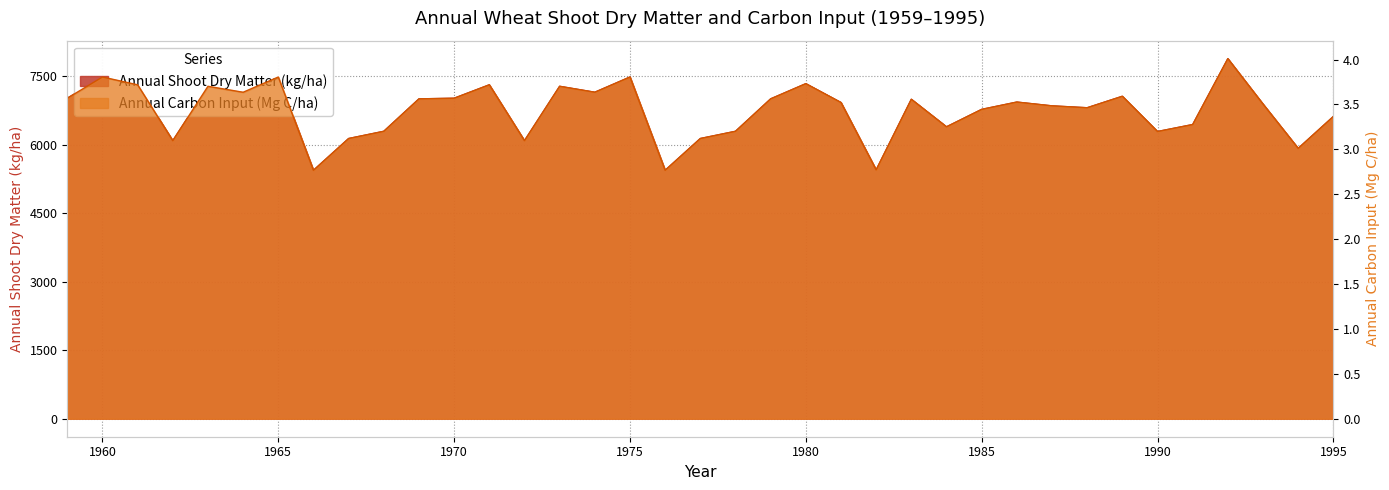

Which series has the largest total across all categories?

WheatSDM